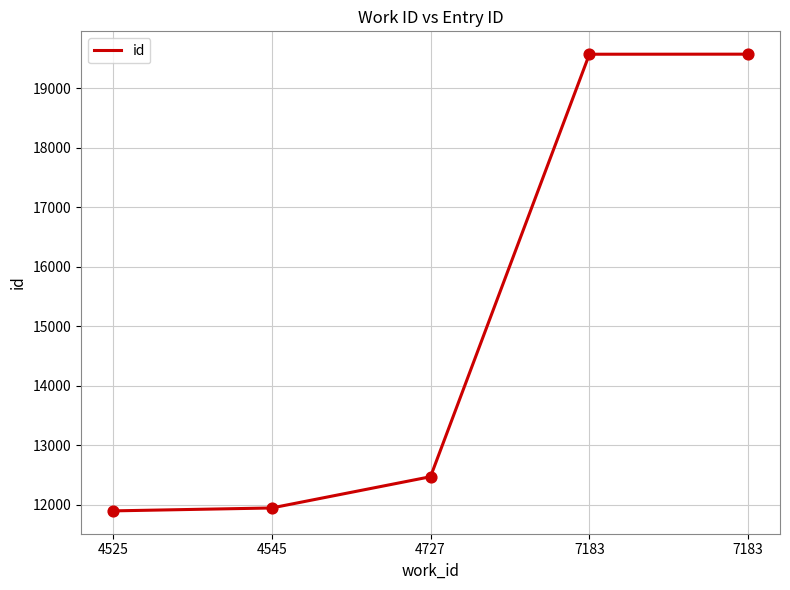

Approximately how many times larger is the value at 7183 compared to 4545?

1.6